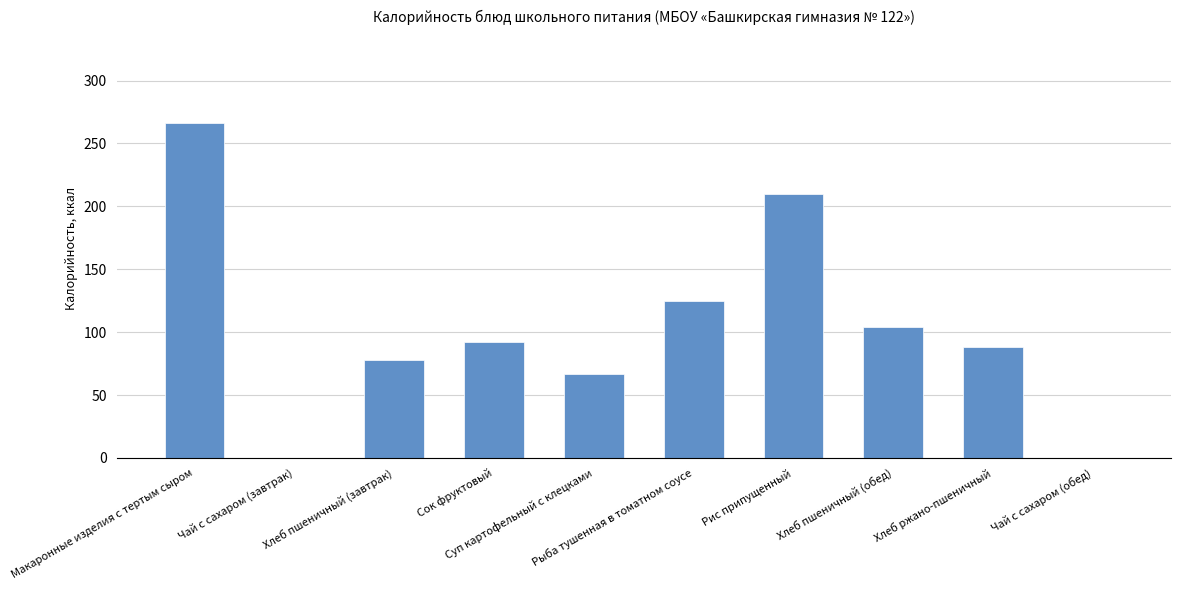

What is the sum of the values at Хлеб ржано-пшеничный and Чай с сахаром (завтрак)?

88.0